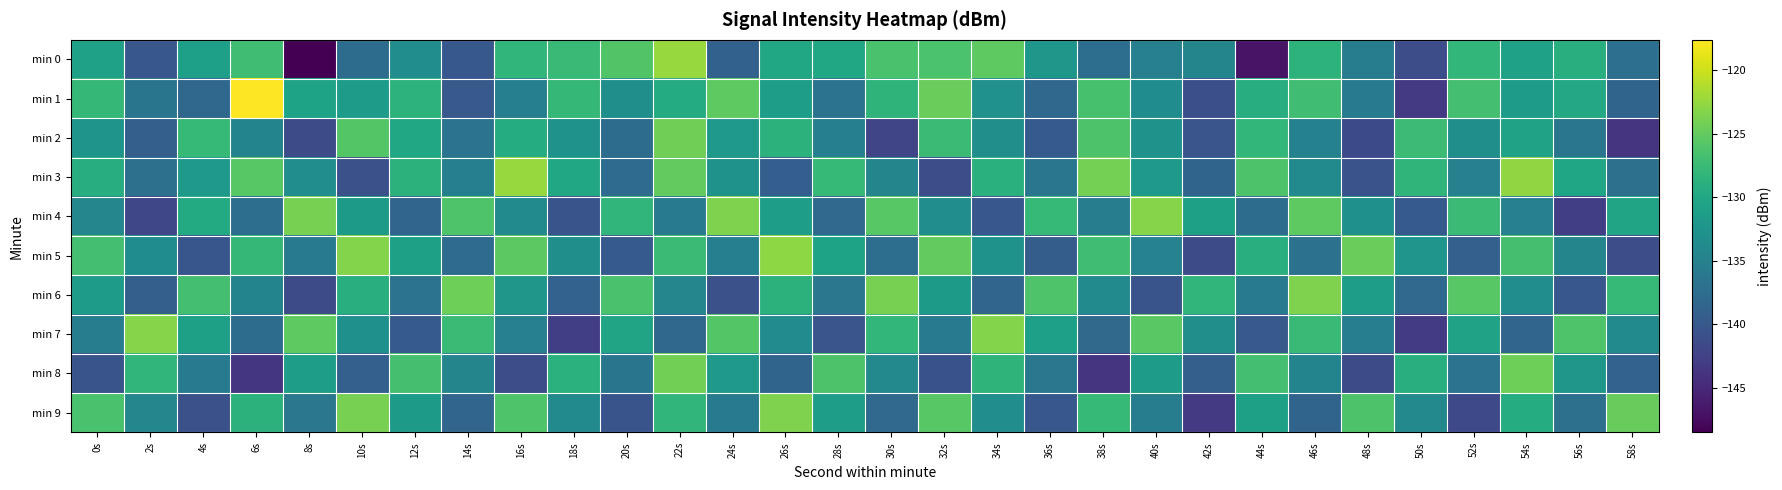

List the series in order of their peak value, lowest first.

min 2, min 8, min 6, min 9, min 4, min 7, min 5, min 3, min 0, min 1